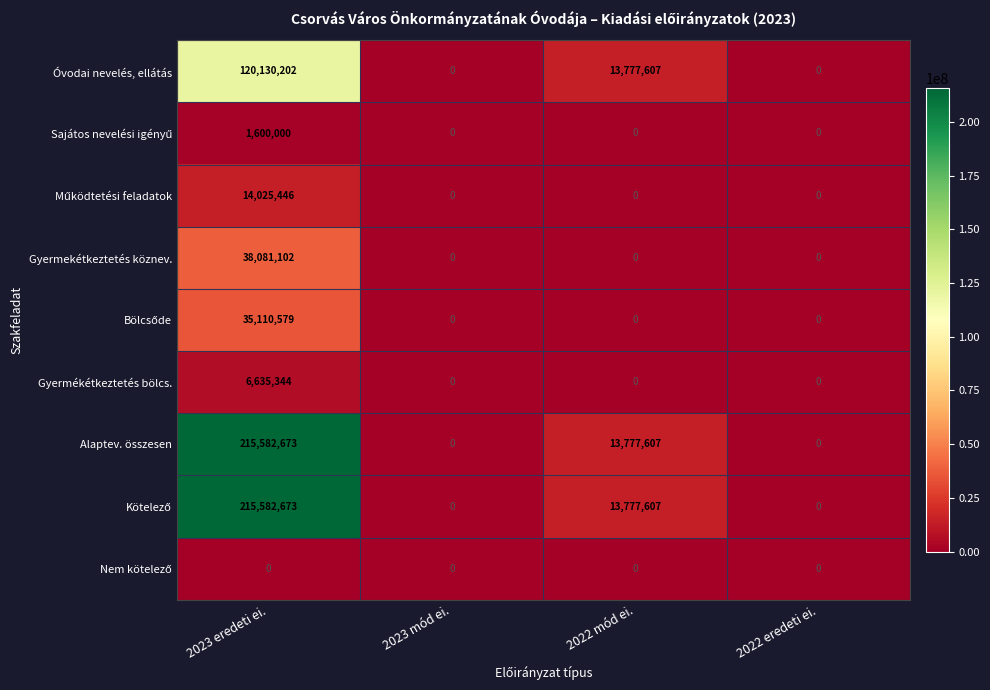

How many categories are shown in the chart?

4